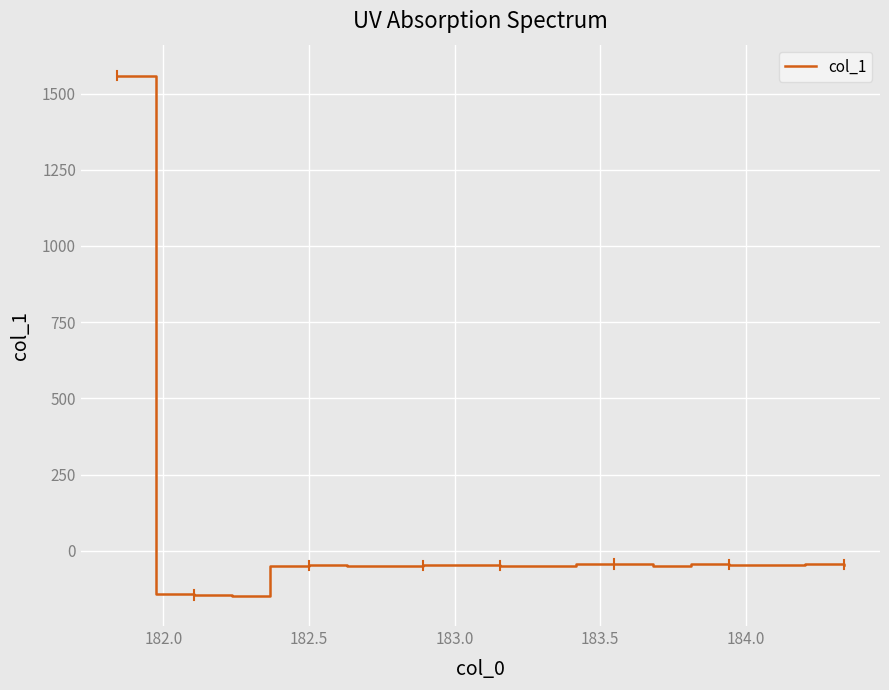

What is the difference between the maximum and minimum values?

1705.7